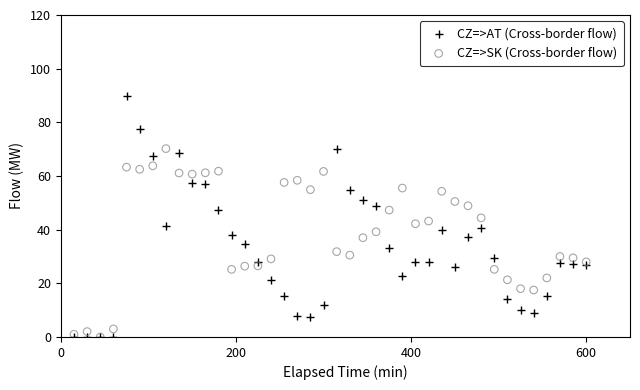

What are all the series names shown in the legend?

CZ=>AT (Cross-border flow), CZ=>SK (Cross-border flow)